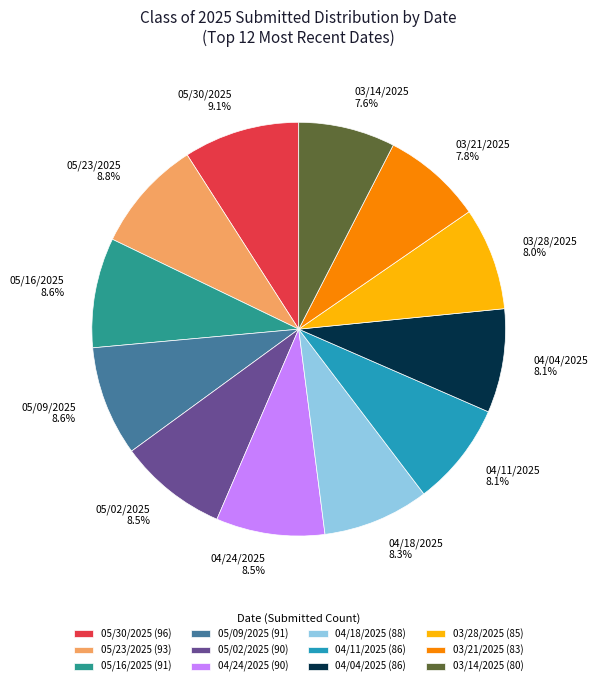

To the nearest percent, what percentage of the pie is 05/16/2025?

9%